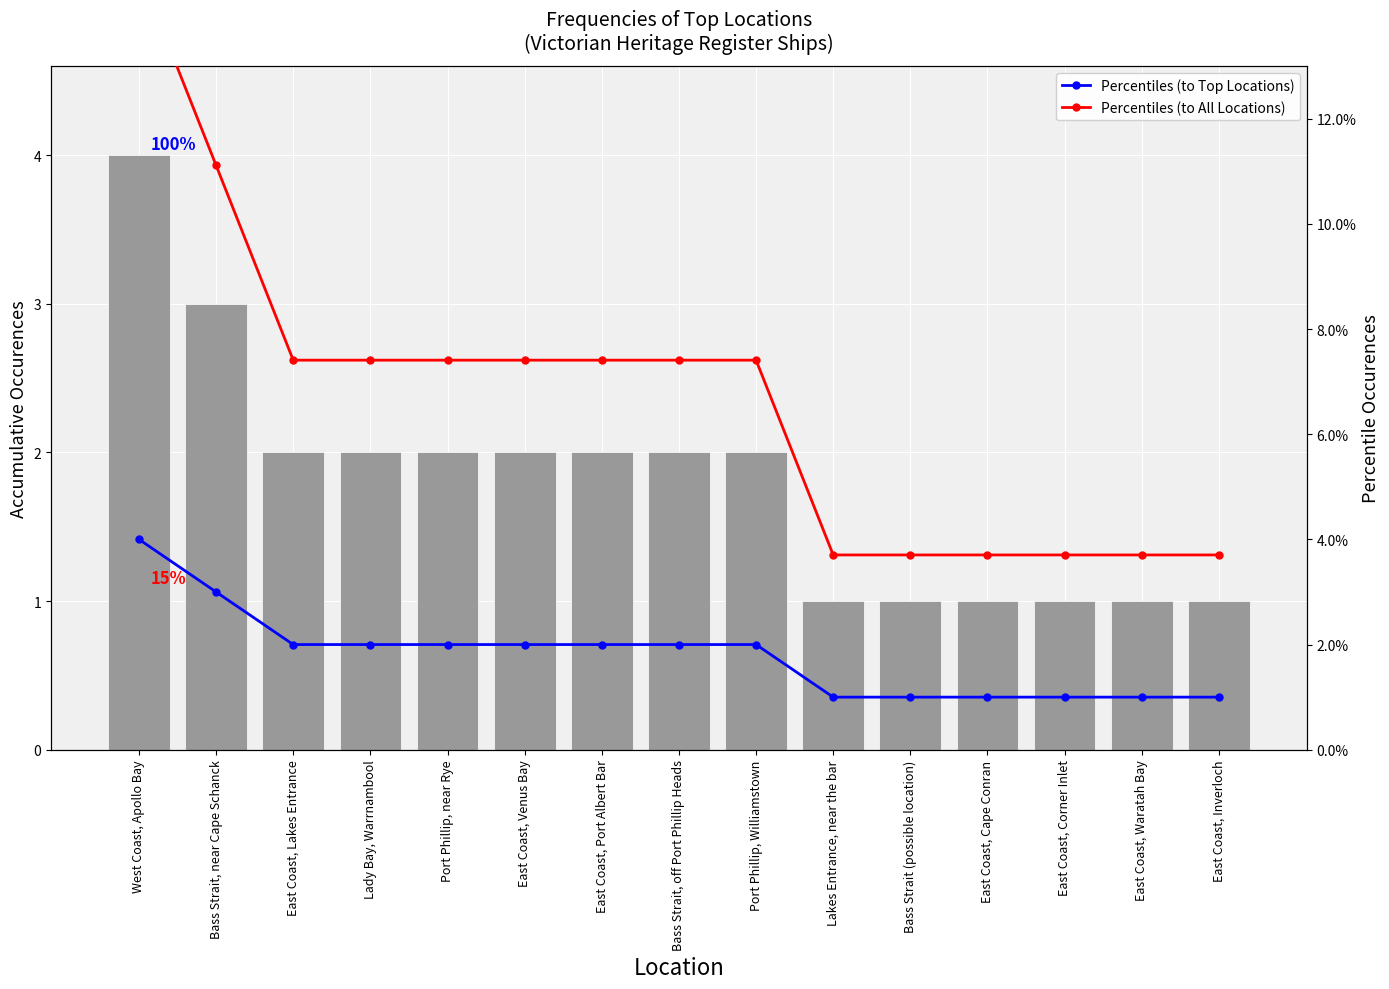

How many series are shown in this chart?

3